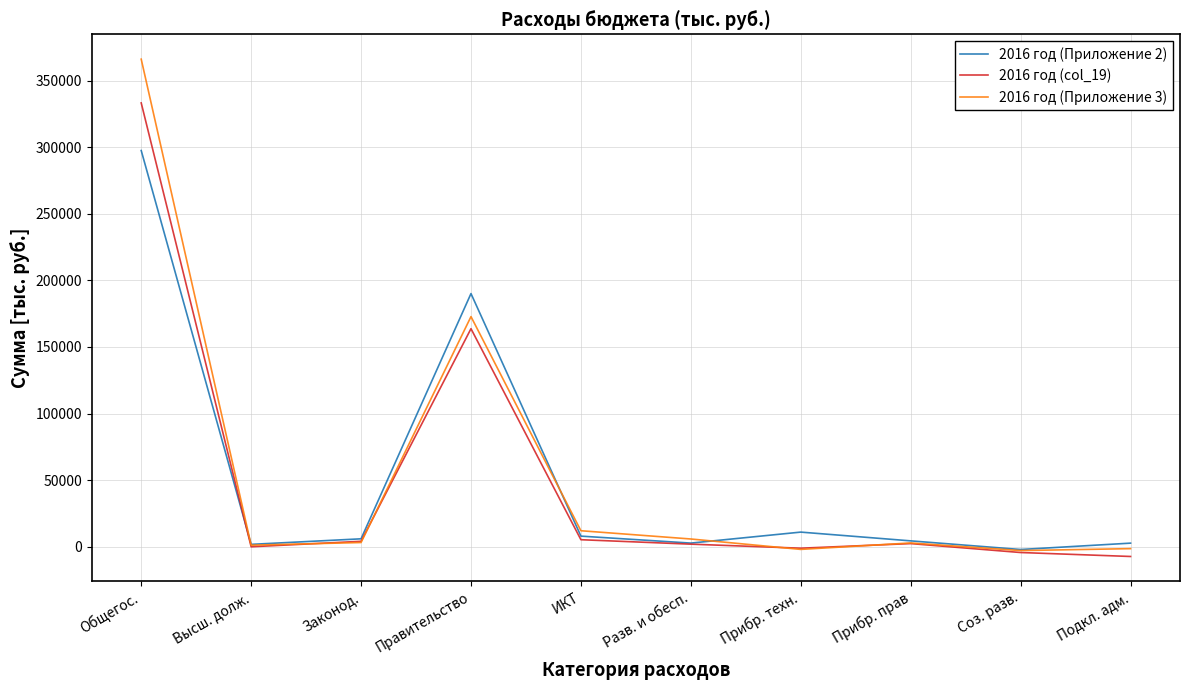

Is the value of 2016 год (Приложение 2) at Общегос. greater than the value of 2016 год (col_19) at ИКТ?

Yes